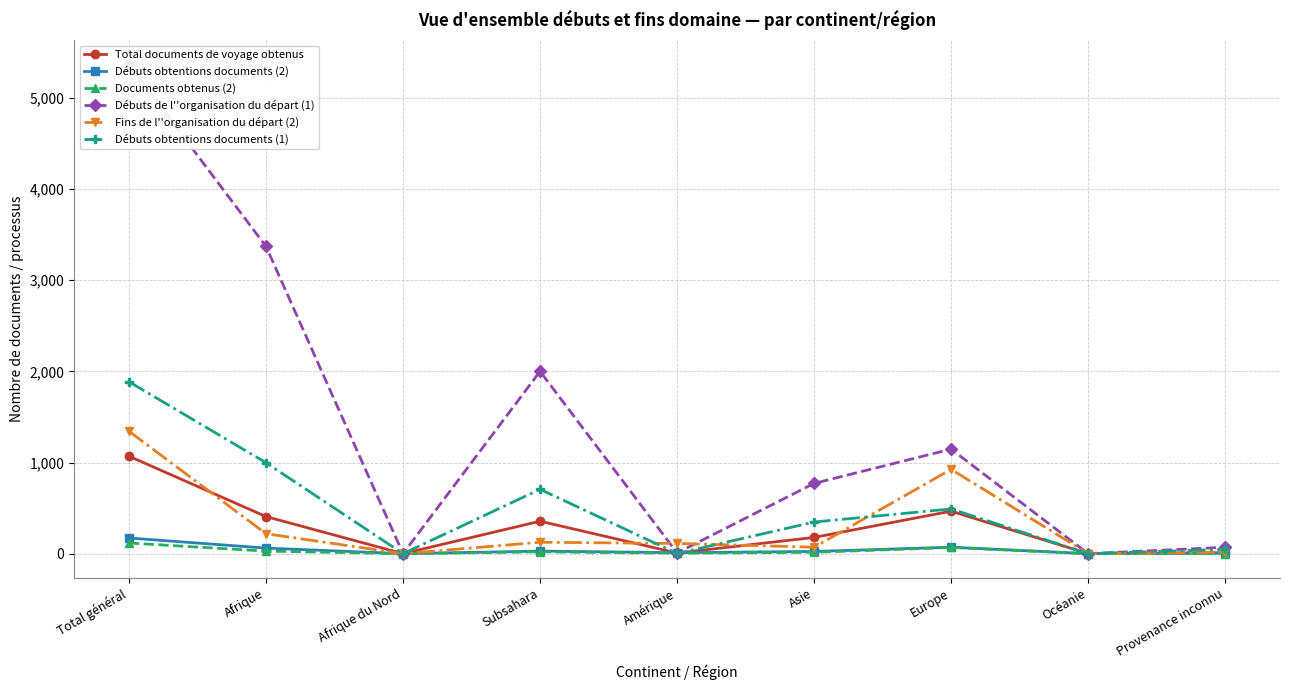

What is the label of the 3rd point from the right?

Europe